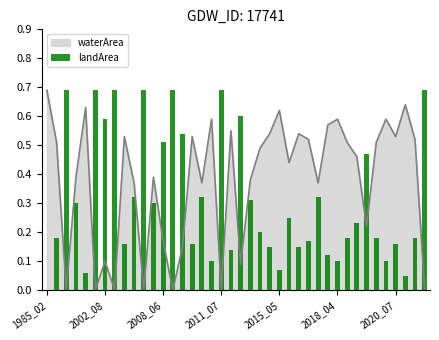

At which label does waterArea reach its peak?

1985_02